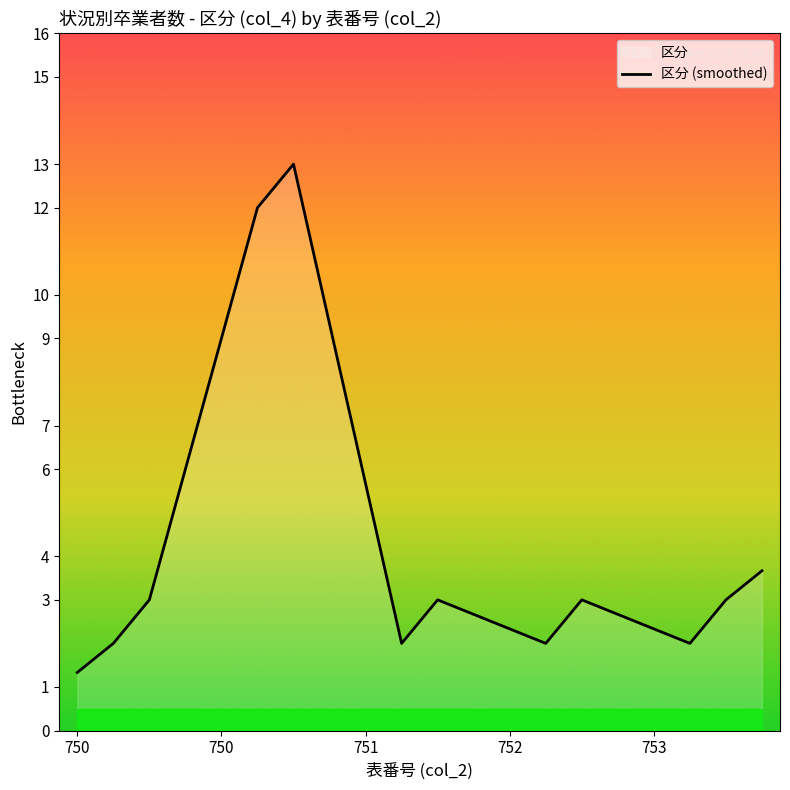

Reading right to left, list all the values displayed in this chart.

3.7	3.0	2.0	2.3	2.7	3.0	2.0	2.3	2.7	3.0	2.0	5.7	9.3	13.0	12.0	9.0	6.0	3.0	2.0	1.3